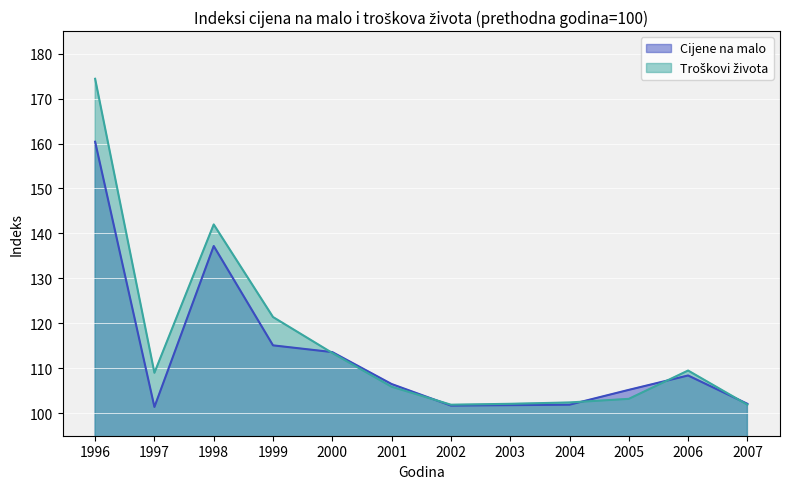

What is the spread (max minus min) of values at 1998?

4.8